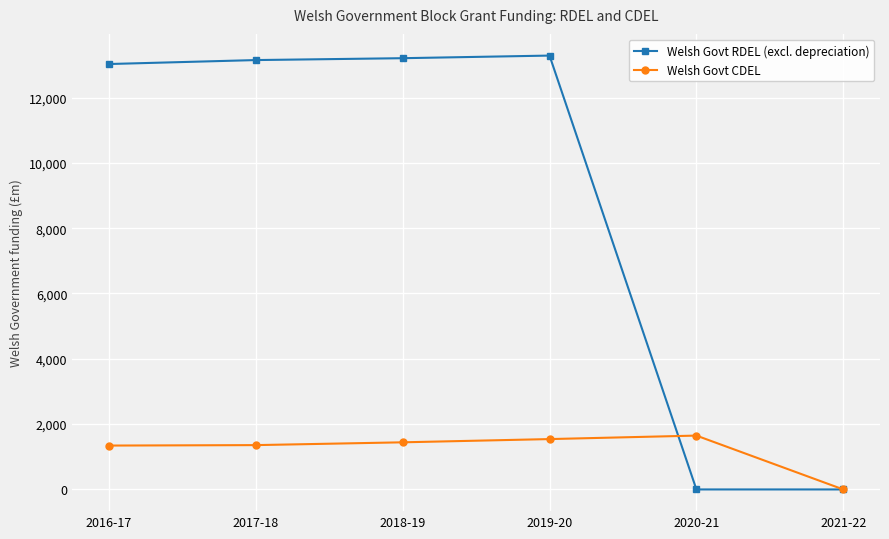

At which label is Welsh Govt RDEL (excl. depreciation) closest to 6642?

2016-17